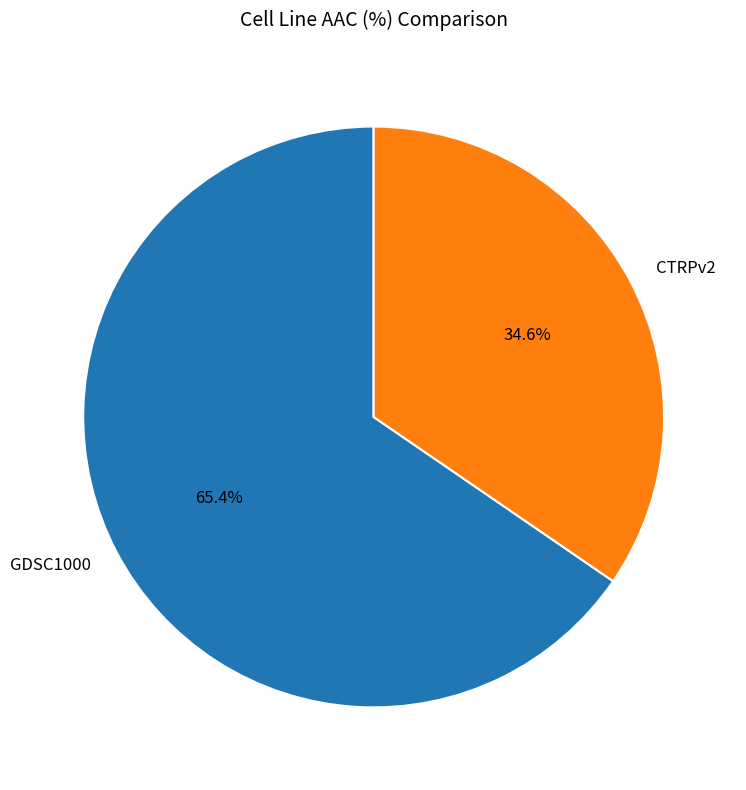

What percentage do CTRPv2 and GDSC1000 together represent?

100.0%